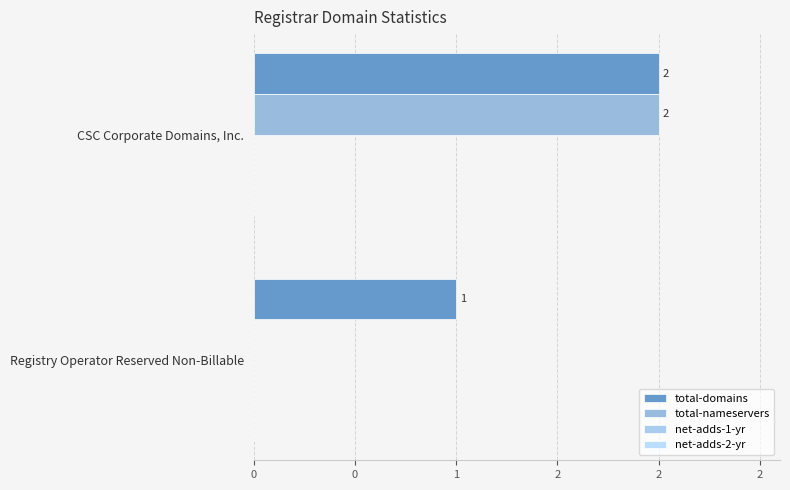

Which series has the largest total across all categories?

total-domains